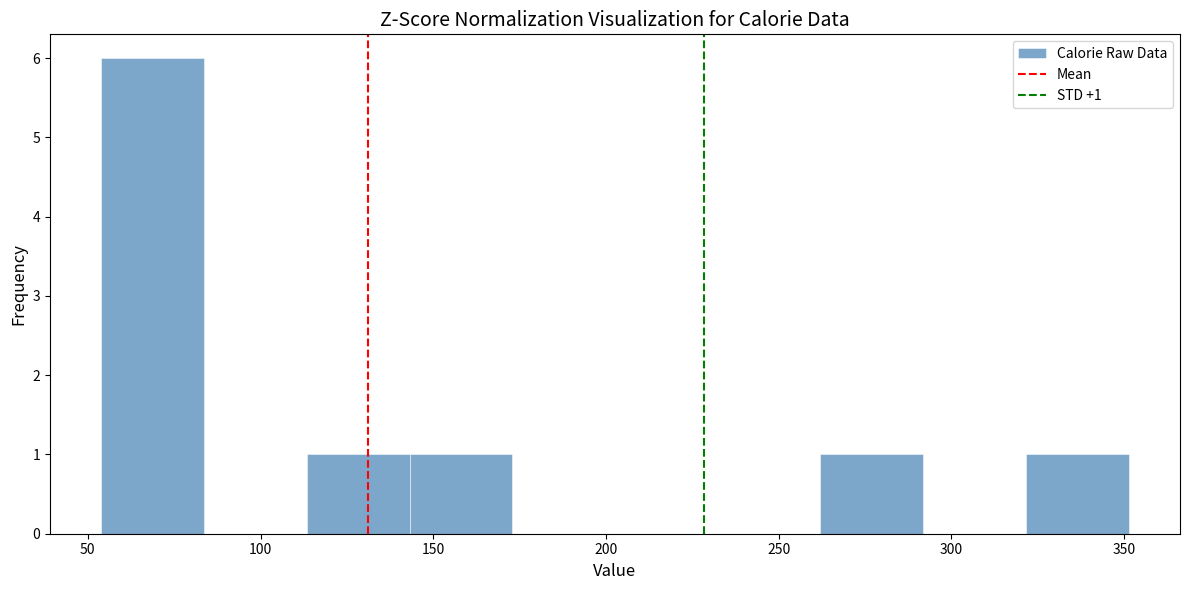

Over which range of the x-axis is the bar tallest?

55 to 85